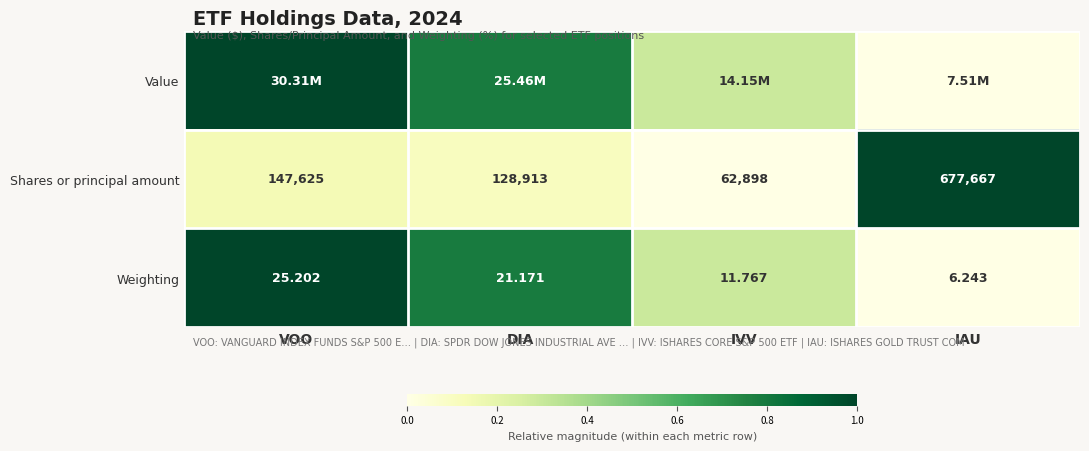

Rank the categories by Weighting value from lowest to highest.

IAU, IVV, DIA, VOO